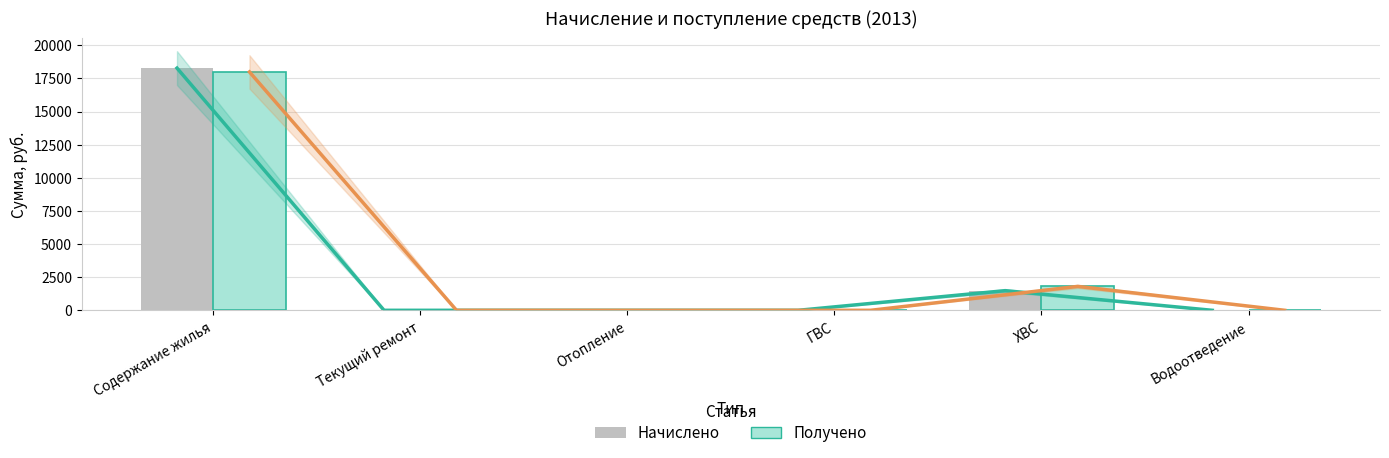

What position from the right is ГВС?

3